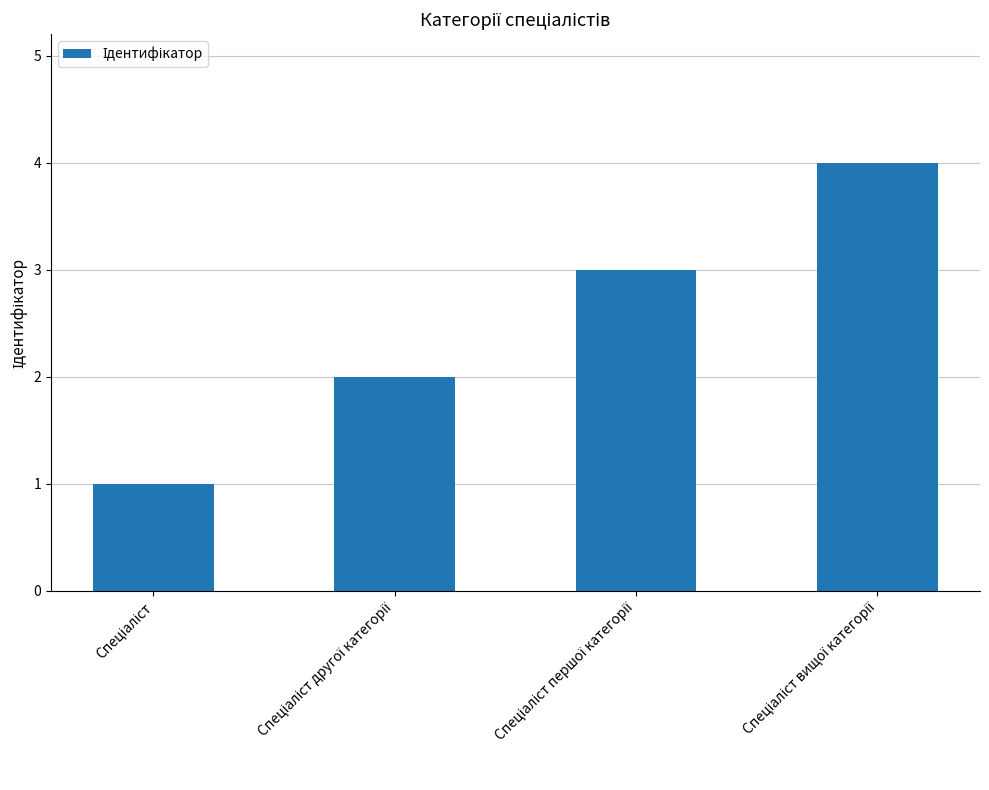

How many distinct data groups are displayed?

1